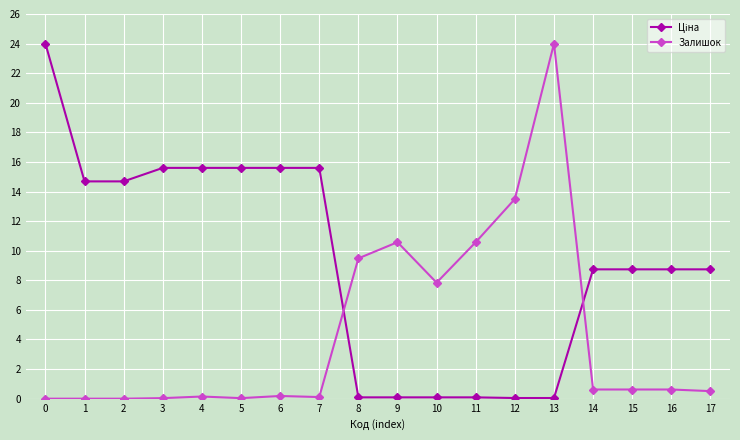

What is the total value across all series at 2?

14.7